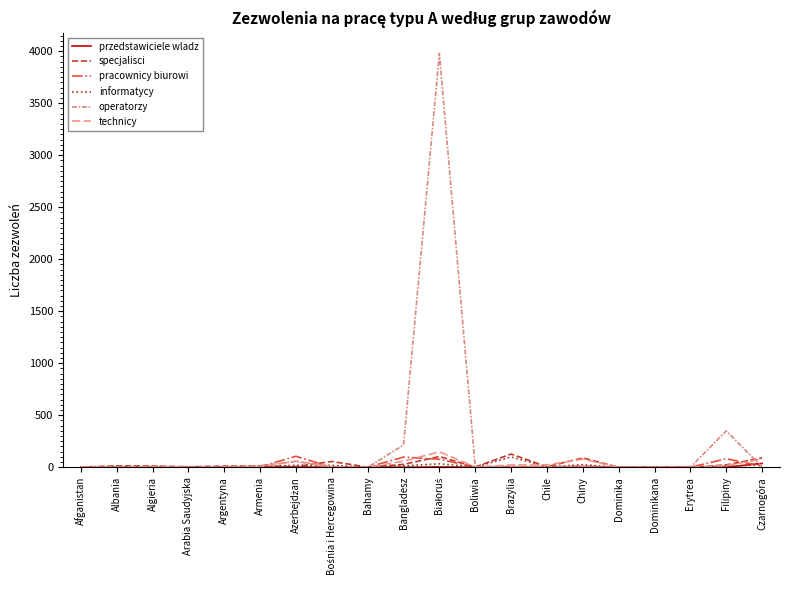

How many lines are shown in the chart?

6